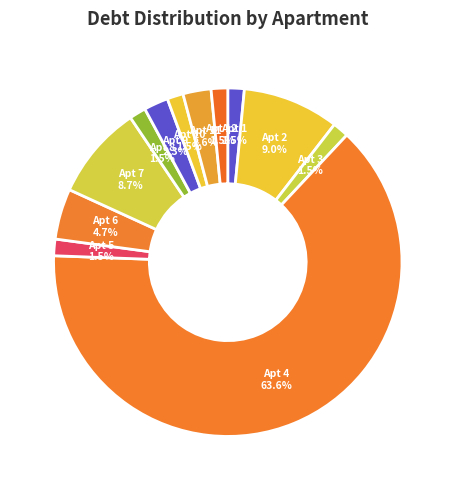

Does any single category account for the majority?

Yes